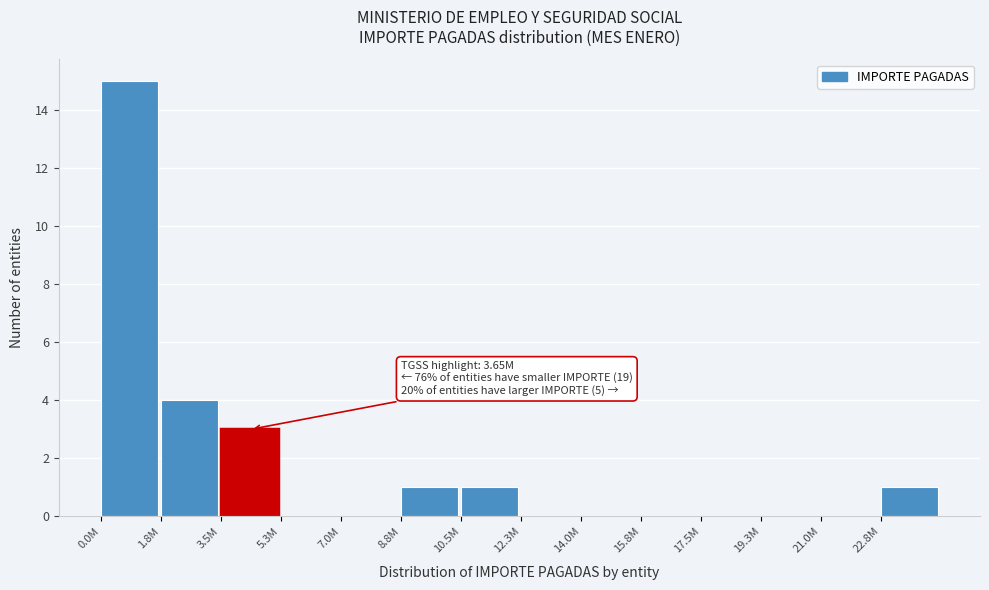

Reading right to left, list all the values displayed in this chart.

22.8M=1	21.0M=0	19.3M=0	17.5M=0	15.8M=0	14.0M=0	12.3M=0	10.5M=1	8.8M=1	7.0M=0	5.3M=0	3.5M=3	1.8M=4	0.0M=15